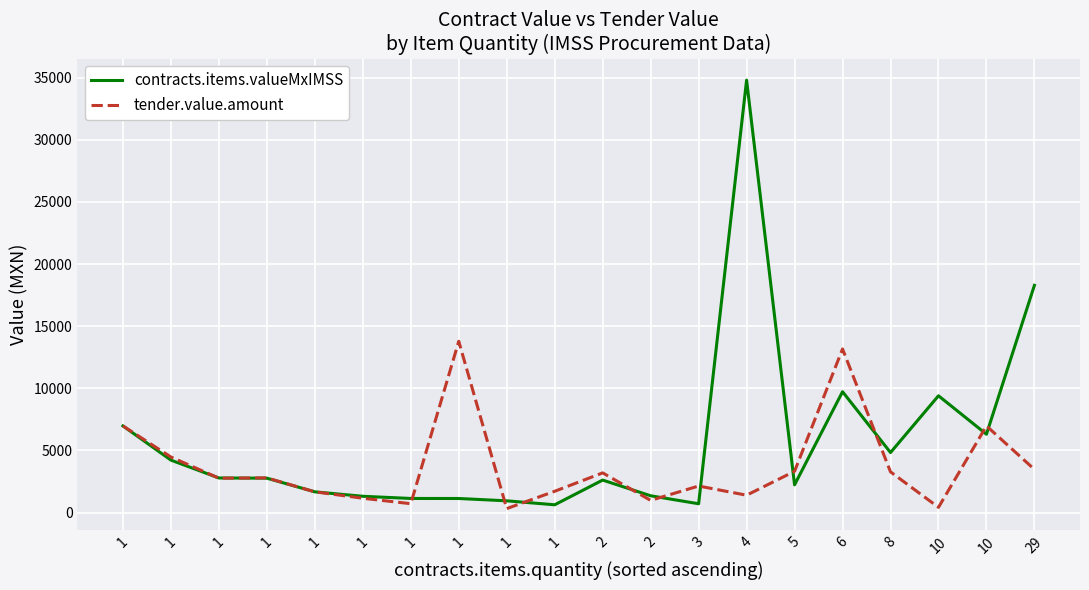

What is the difference between the maximum and minimum values in the contracts.items.valueMxIMSS series?

34178.7